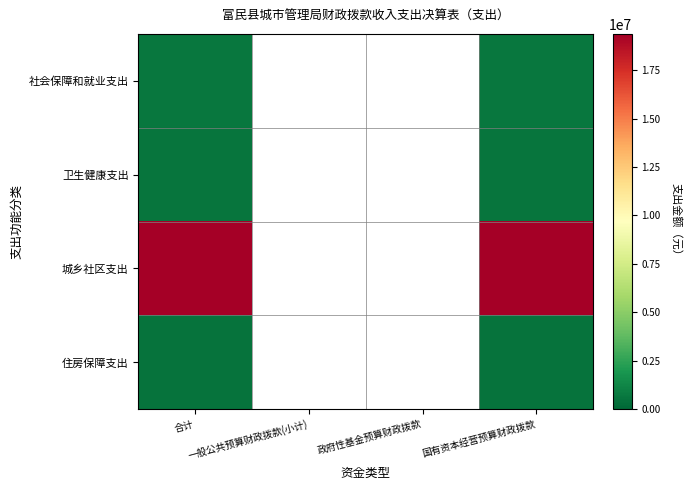

How many data points does each series have?

4